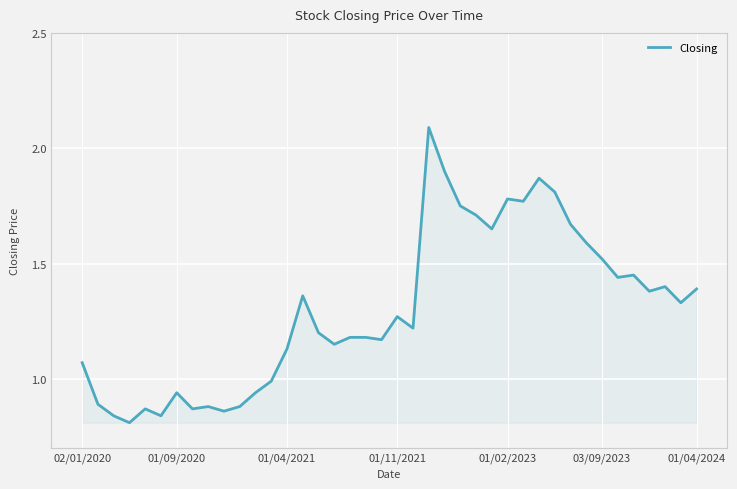

True or false: there are more than 2 points higher than both neighbors.

True